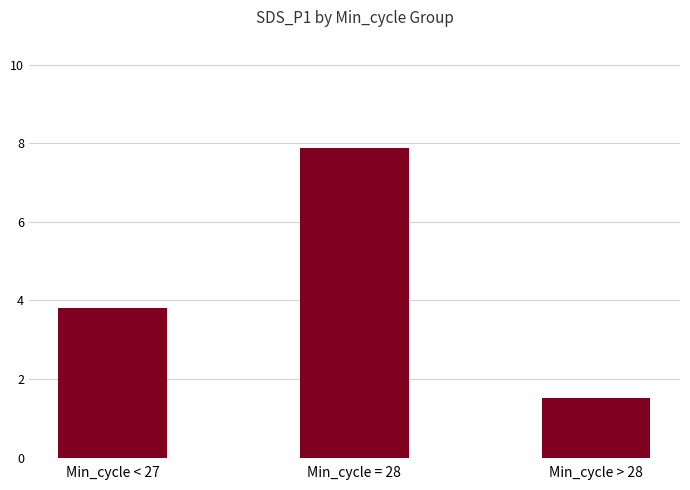

What is the maximum value shown in the chart?

7.9